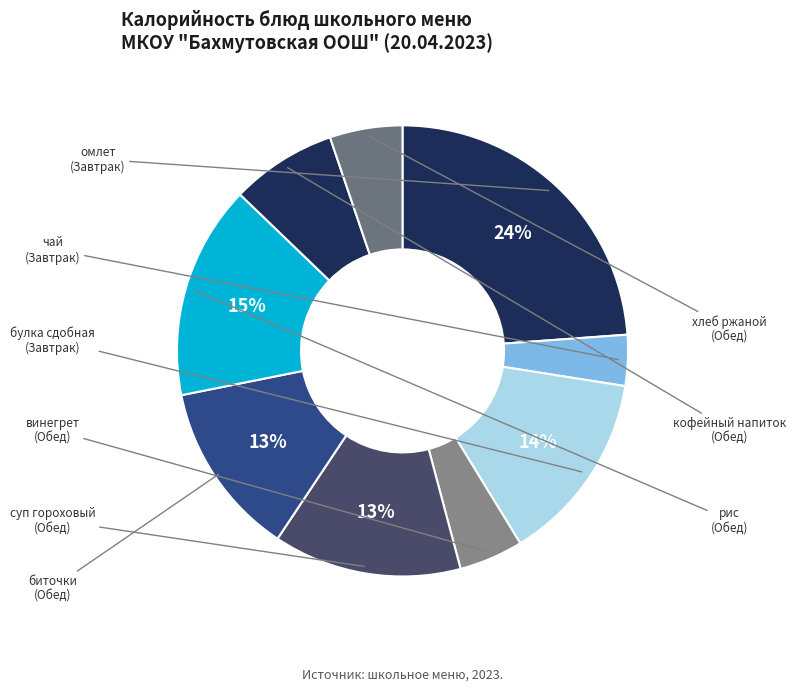

To the nearest percent, what percentage of the pie is хлеб ржаной?

5%